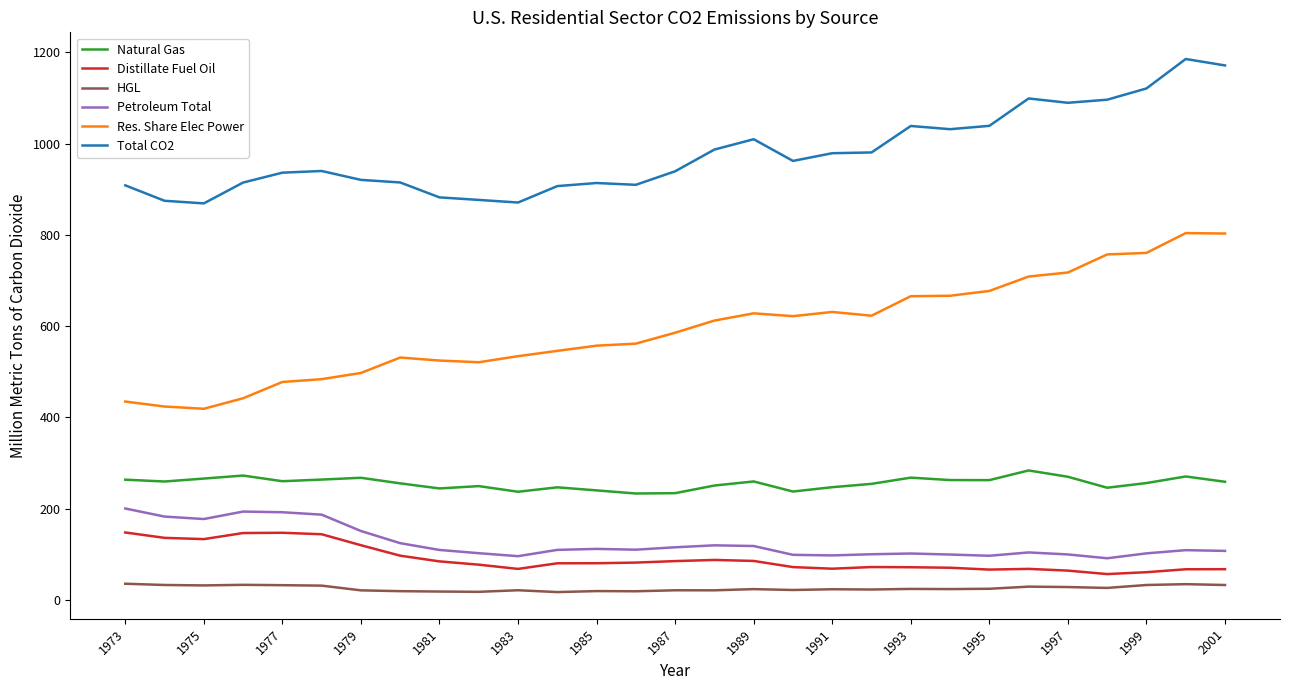

Which series has the largest range (max minus min)?

Res. Share Elec Power